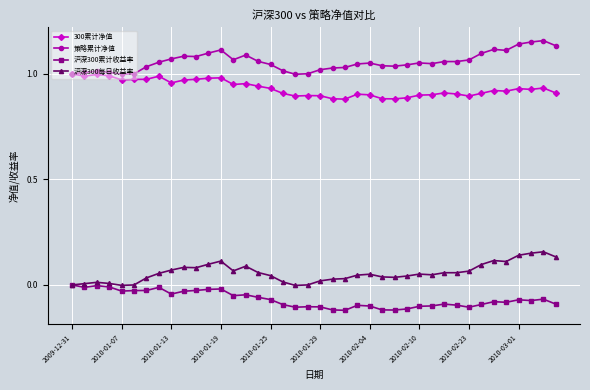

Is this an area chart (filled region under the line)?

No